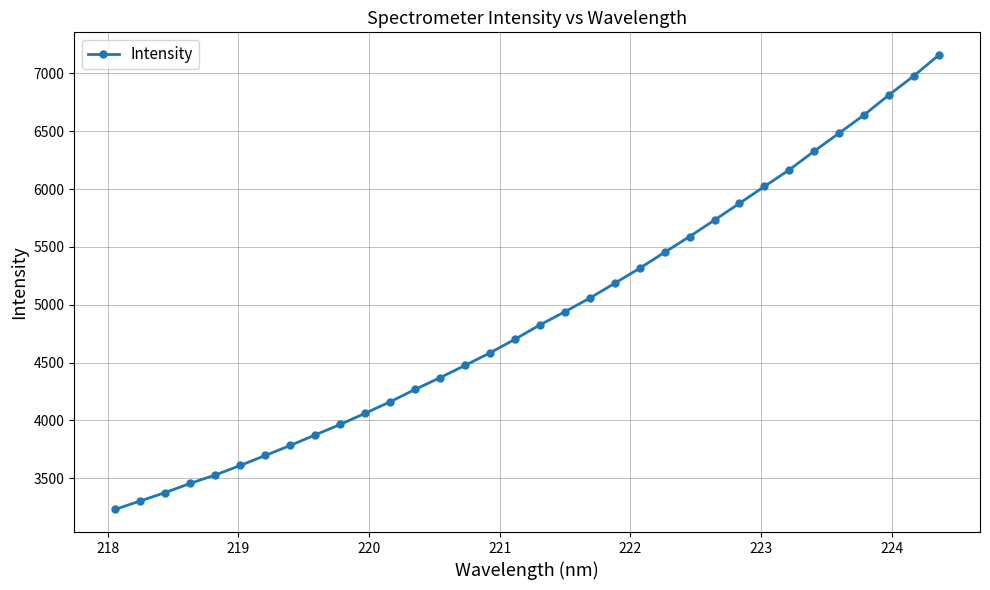

What is the maximum value shown in the chart?

7157.7